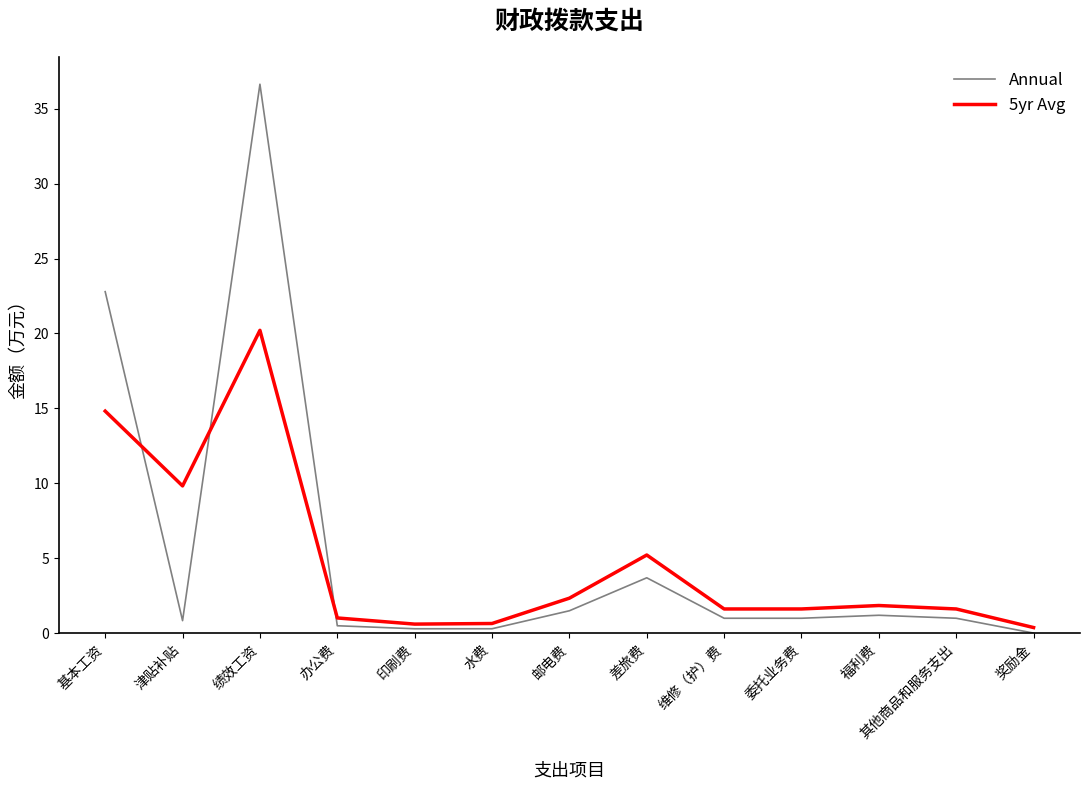

List the series in order of their peak value, highest first.

Annual, 5yr Avg